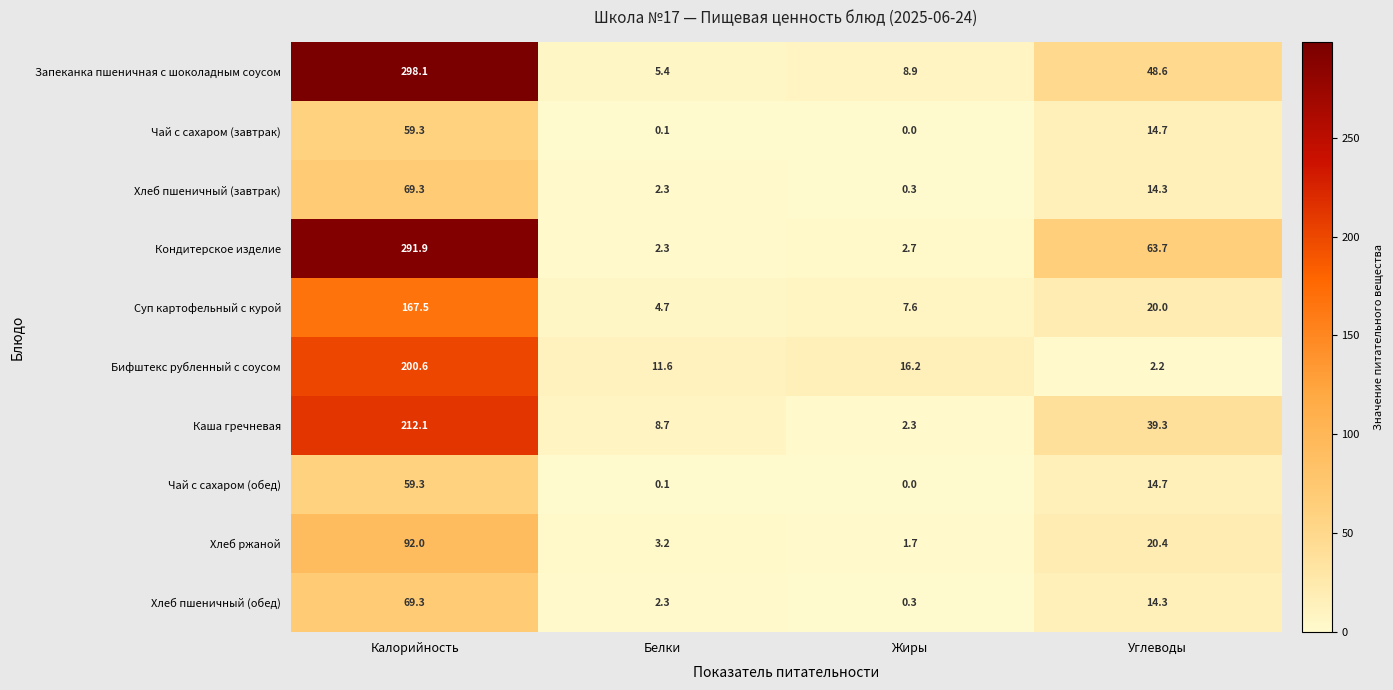

Count the number of data series in this chart.

10